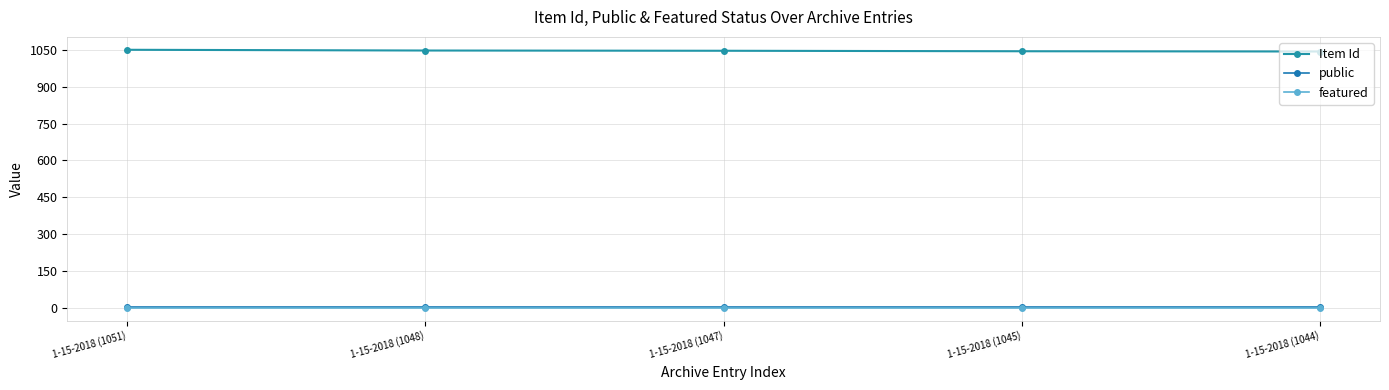

The value of featured at 1-15-2018 (1048) is 0. True or false?

True